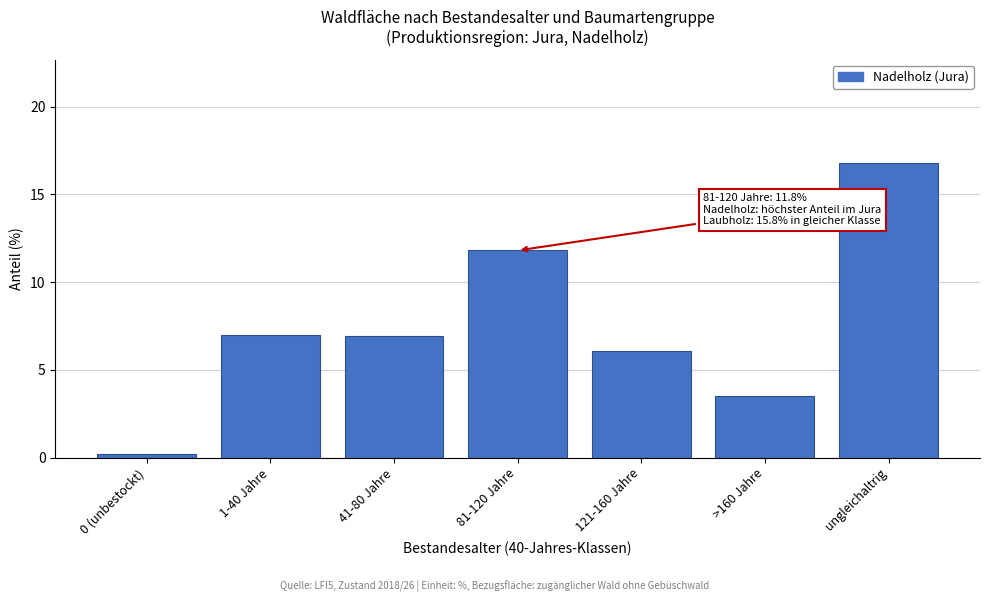

Reading left to right, what are all the values shown in this chart?

0.2	7.0	6.9	11.8	6.1	3.5	16.8